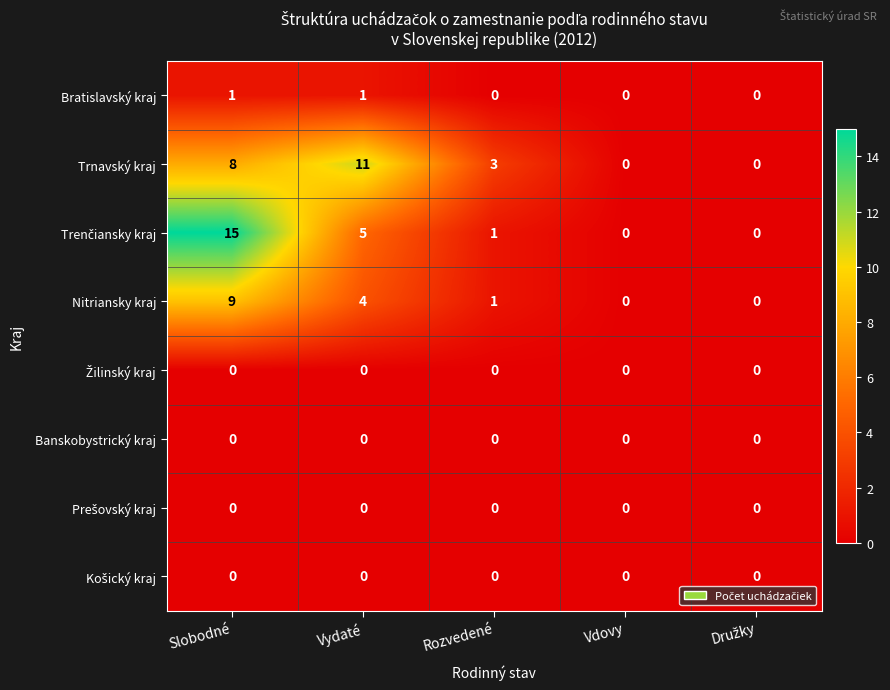

What is the maximum value for Nitriansky kraj?

9